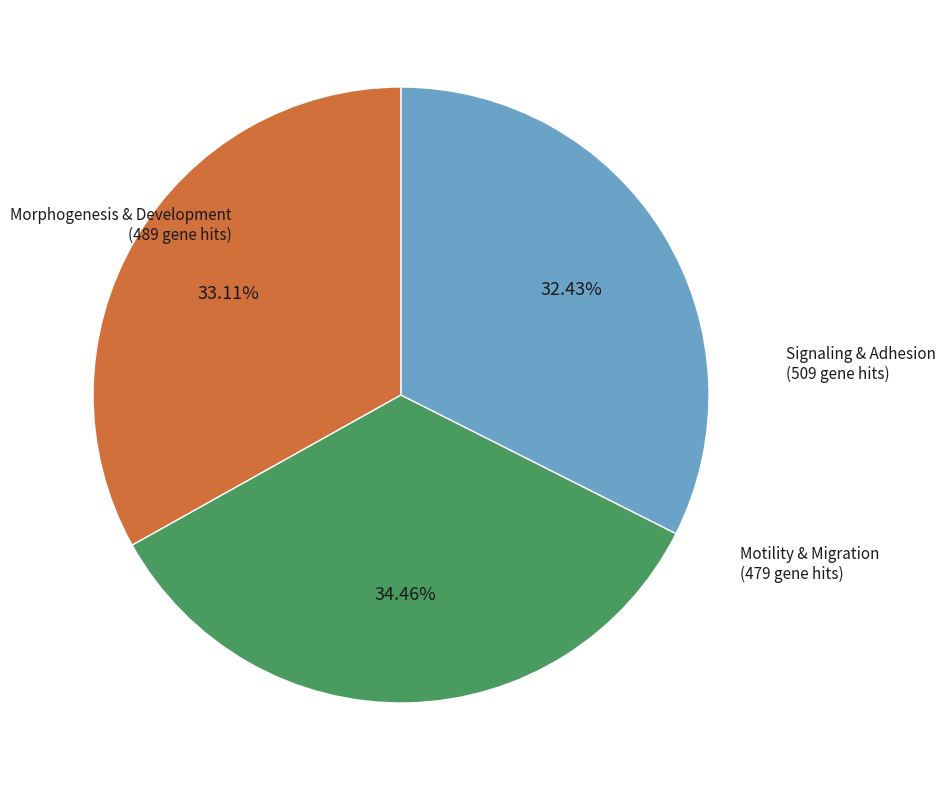

Is there any slice that represents more than half of the pie?

No